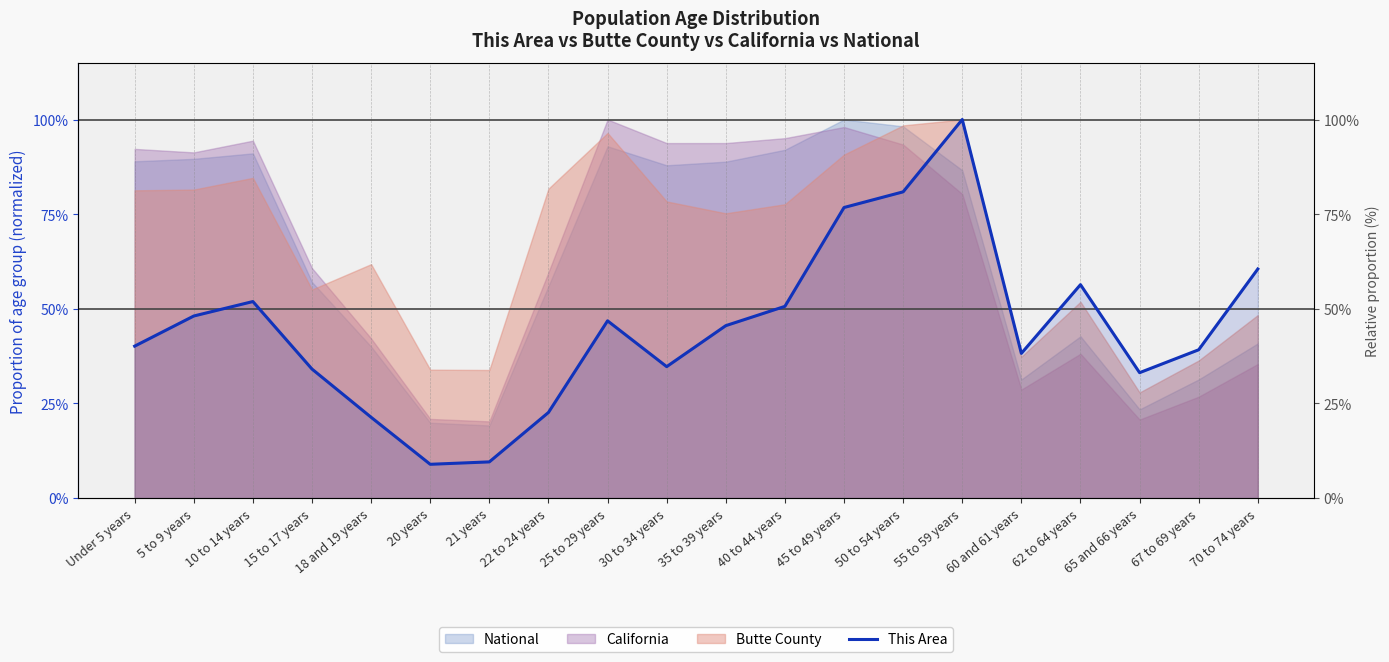

What is the smallest value displayed?

0.1